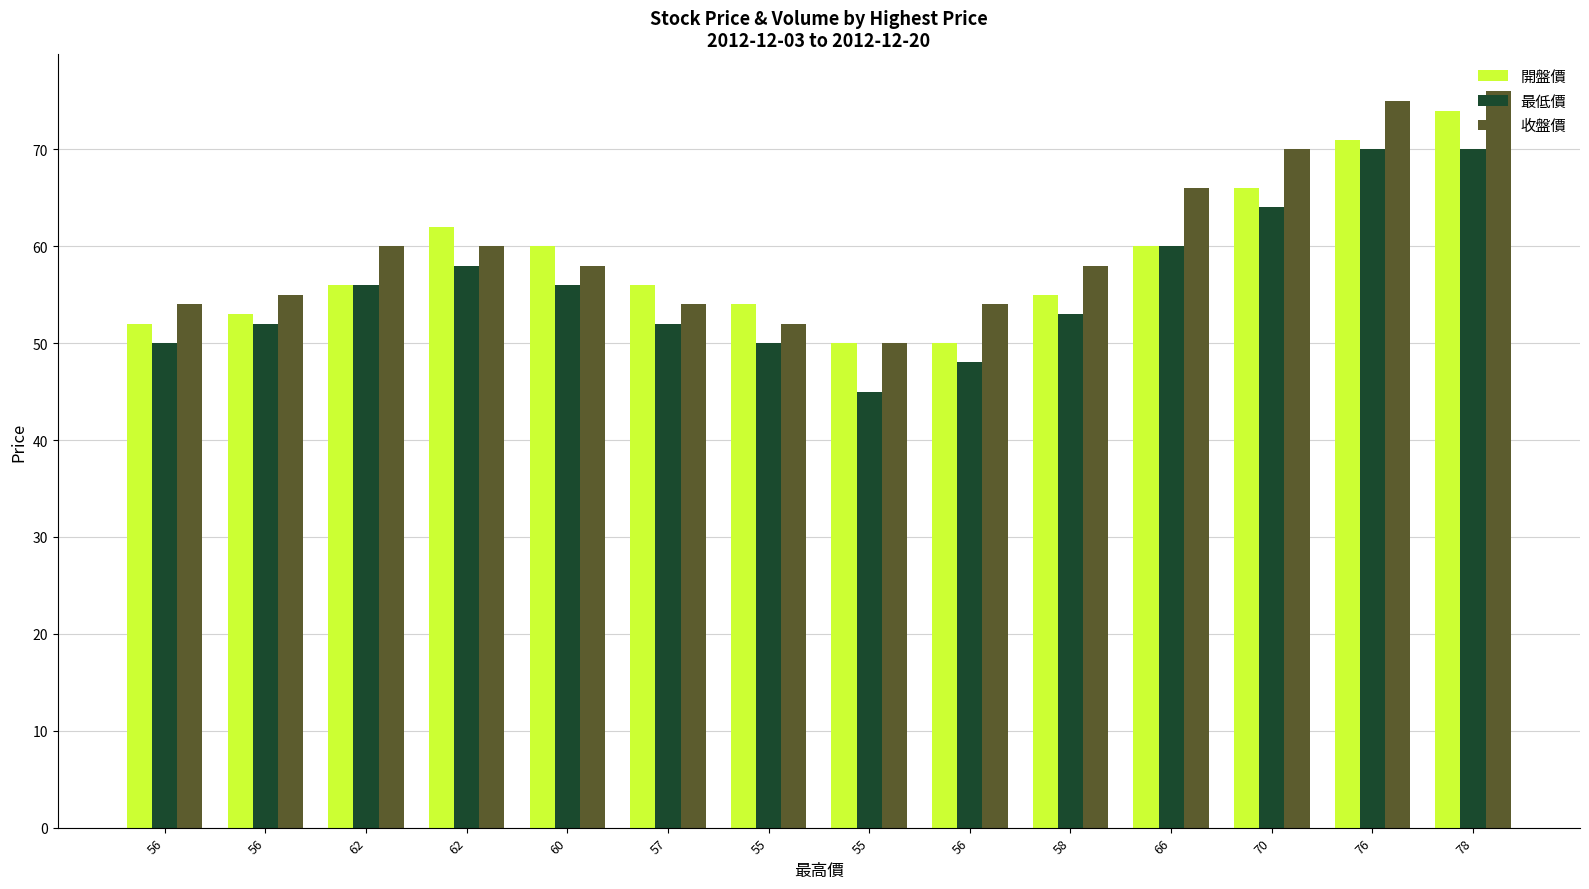

Does the chart contain any negative values?

No